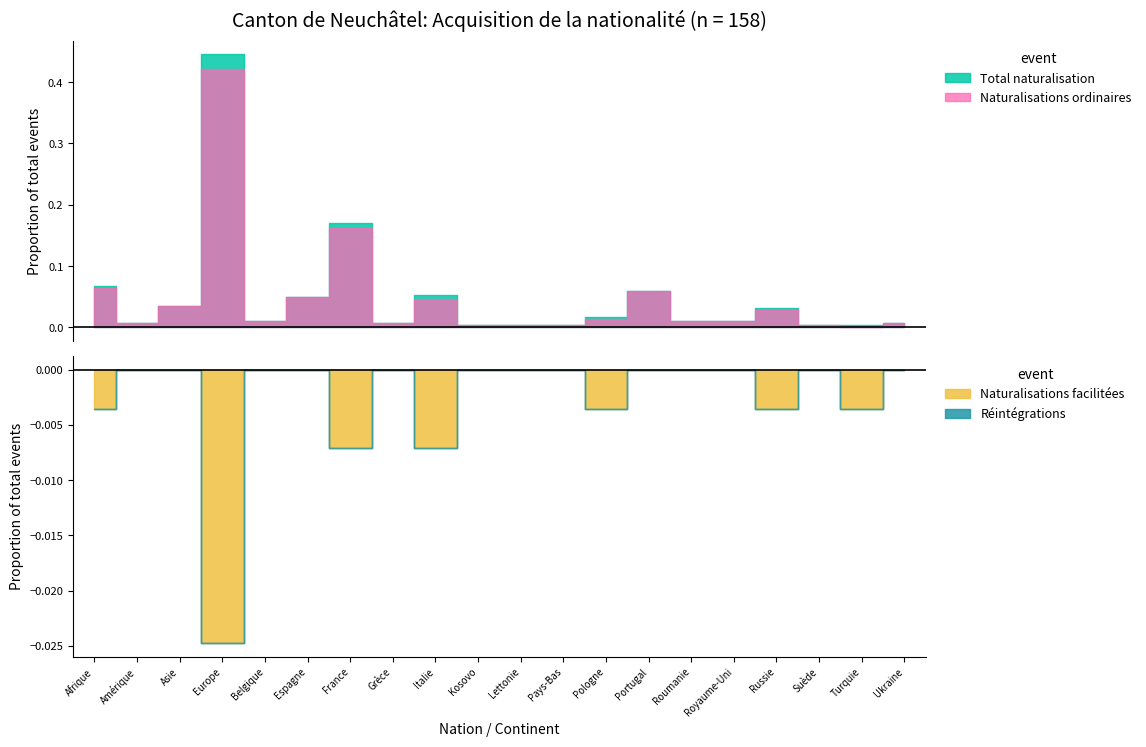

Reading left to right, transcribe all the data shown in this chart.

Total naturalisation: Afrique=19	Amérique=2	Asie=10	Europe=126	Belgique=3	Espagne=14	France=48	Grèce=2	Italie=15	Kosovo=1	Lettonie=1	Pays-Bas=1	Pologne=5	Portugal=17	Roumanie=3	Royaume-Uni=3	Russie=9	Suède=1	Turquie=1	Ukraine=2
Naturalisations ordinaires: Afrique=18	Amérique=2	Asie=10	Europe=119	Belgique=3	Espagne=14	France=46	Grèce=2	Italie=13	Kosovo=1	Lettonie=1	Pays-Bas=1	Pologne=4	Portugal=17	Roumanie=3	Royaume-Uni=3	Russie=8	Suède=1	Turquie=0	Ukraine=2
Naturalisations facilitées: Afrique=1	Amérique=0	Asie=0	Europe=7	Belgique=0	Espagne=0	France=2	Grèce=0	Italie=2	Kosovo=0	Lettonie=0	Pays-Bas=0	Pologne=1	Portugal=0	Roumanie=0	Royaume-Uni=0	Russie=1	Suède=0	Turquie=1	Ukraine=0
Réintégrations: Afrique=0	Amérique=0	Asie=0	Europe=0	Belgique=0	Espagne=0	France=0	Grèce=0	Italie=0	Kosovo=0	Lettonie=0	Pays-Bas=0	Pologne=0	Portugal=0	Roumanie=0	Royaume-Uni=0	Russie=0	Suède=0	Turquie=0	Ukraine=0